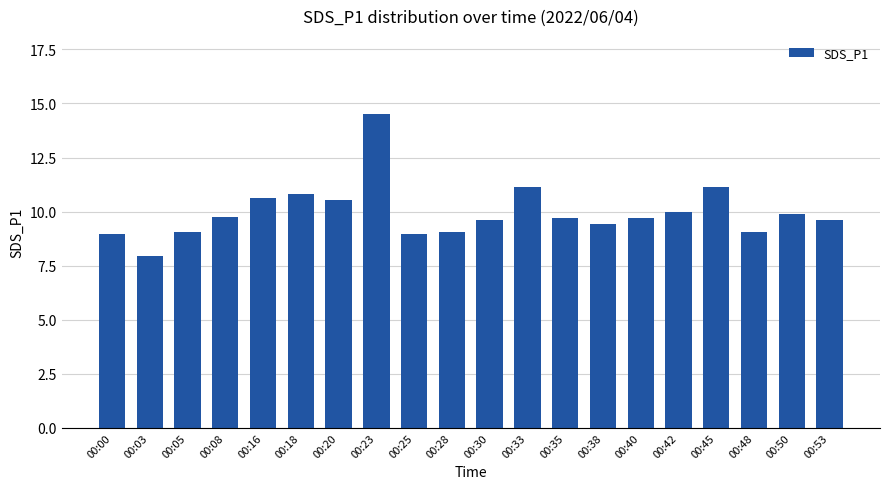

True or false: the data shows 11.1 at 00:33.

True